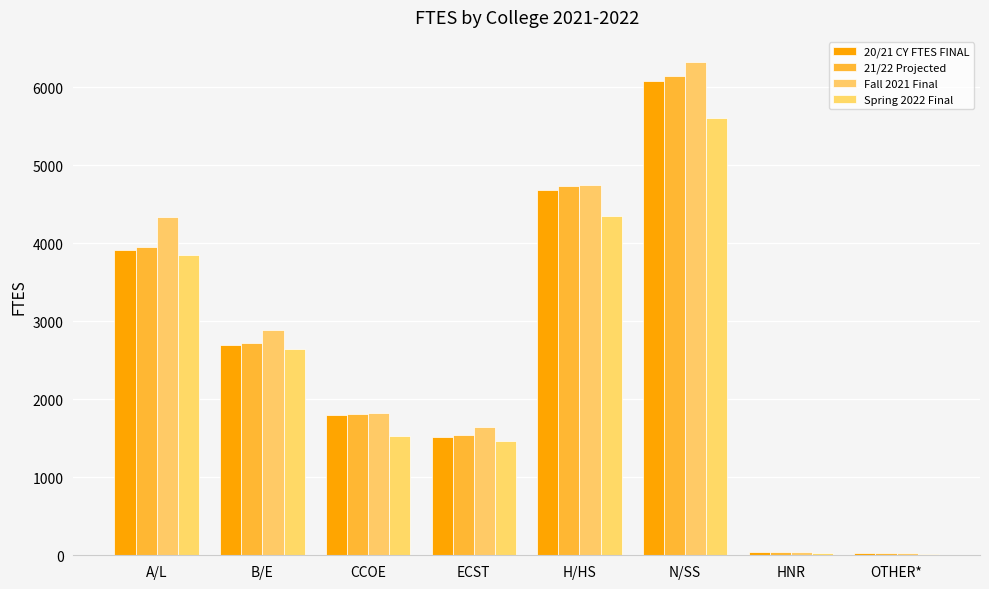

What is the label of the 3rd bar from the left?

CCOE